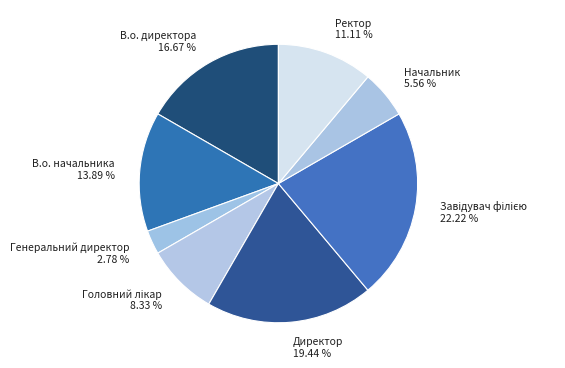

Which has a higher value, Начальник or В.о. начальника?

В.о. начальника